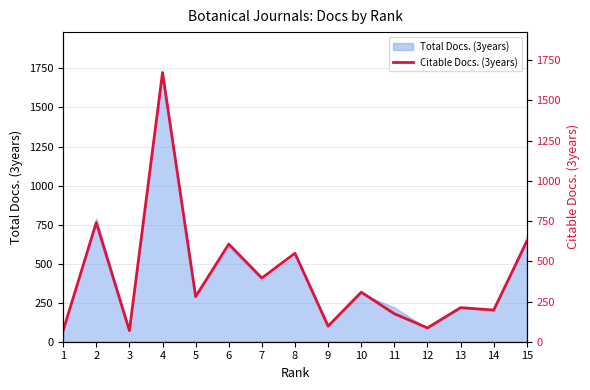

Between 14 and 4, which is larger?

4